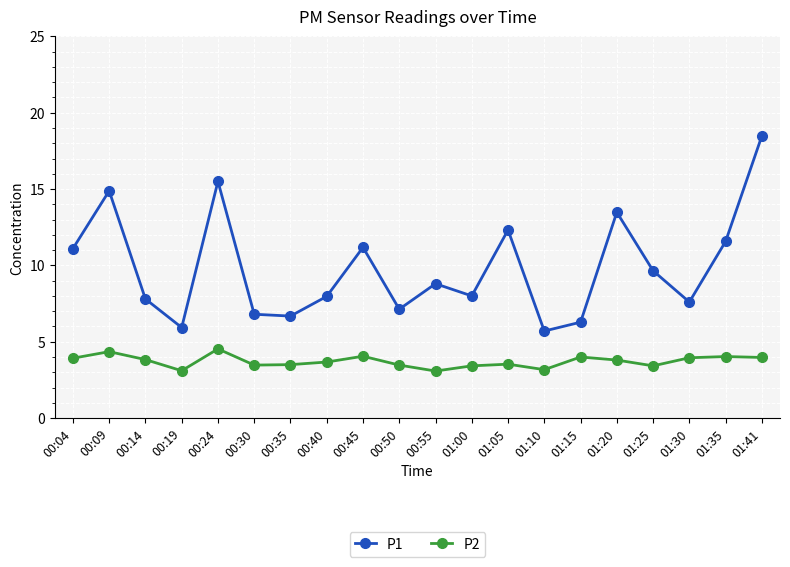

List the series in order of their overall mean, highest first.

P1, P2